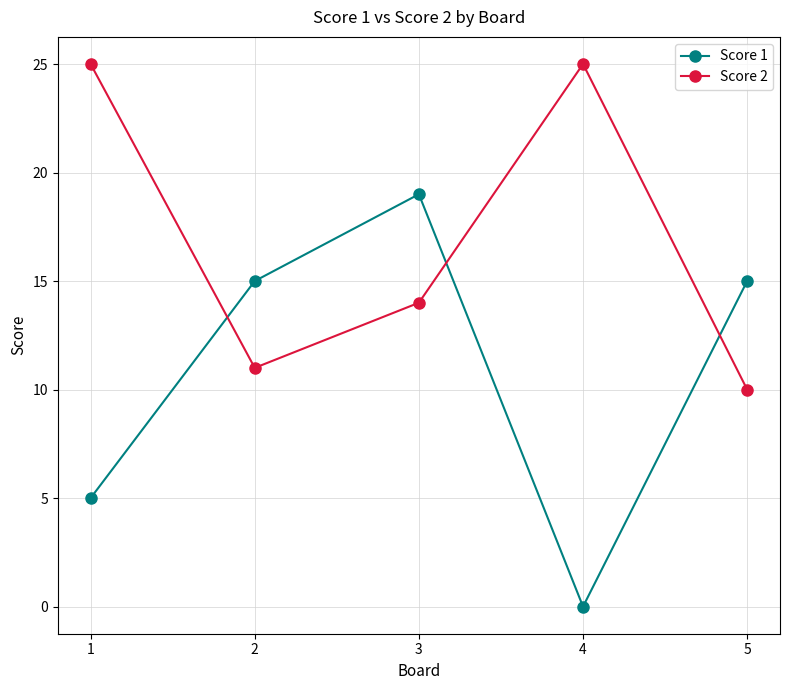

What is the difference between the second highest and second lowest values in the Score 2 series?

14